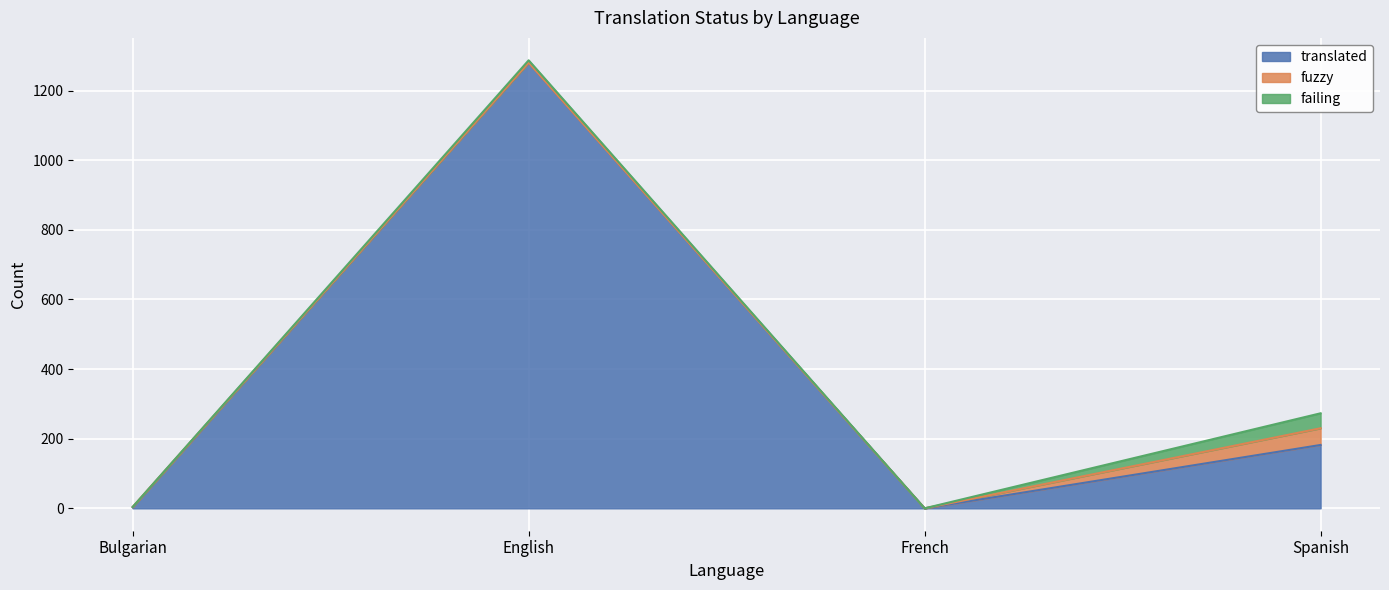

What is the value of the failing point at the 2nd from the left?

7